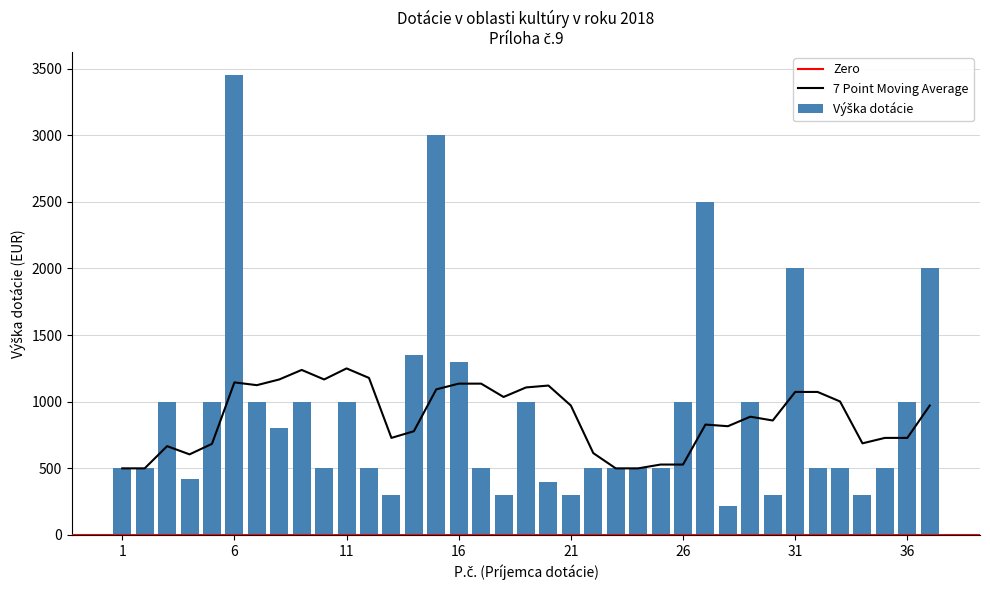

Which has a higher value, 23 or 8?

8